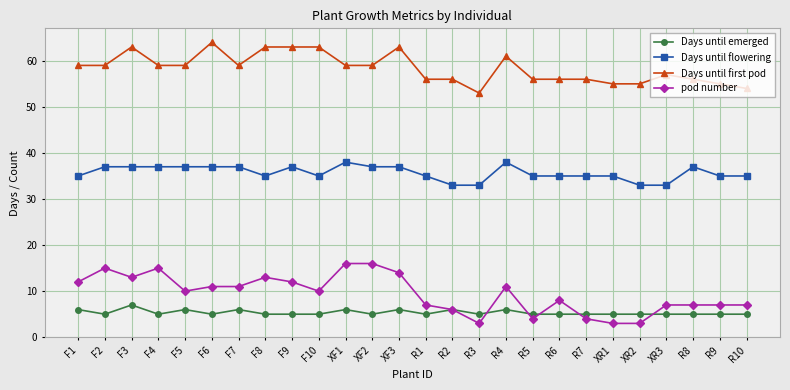

What is the smallest value displayed?

3